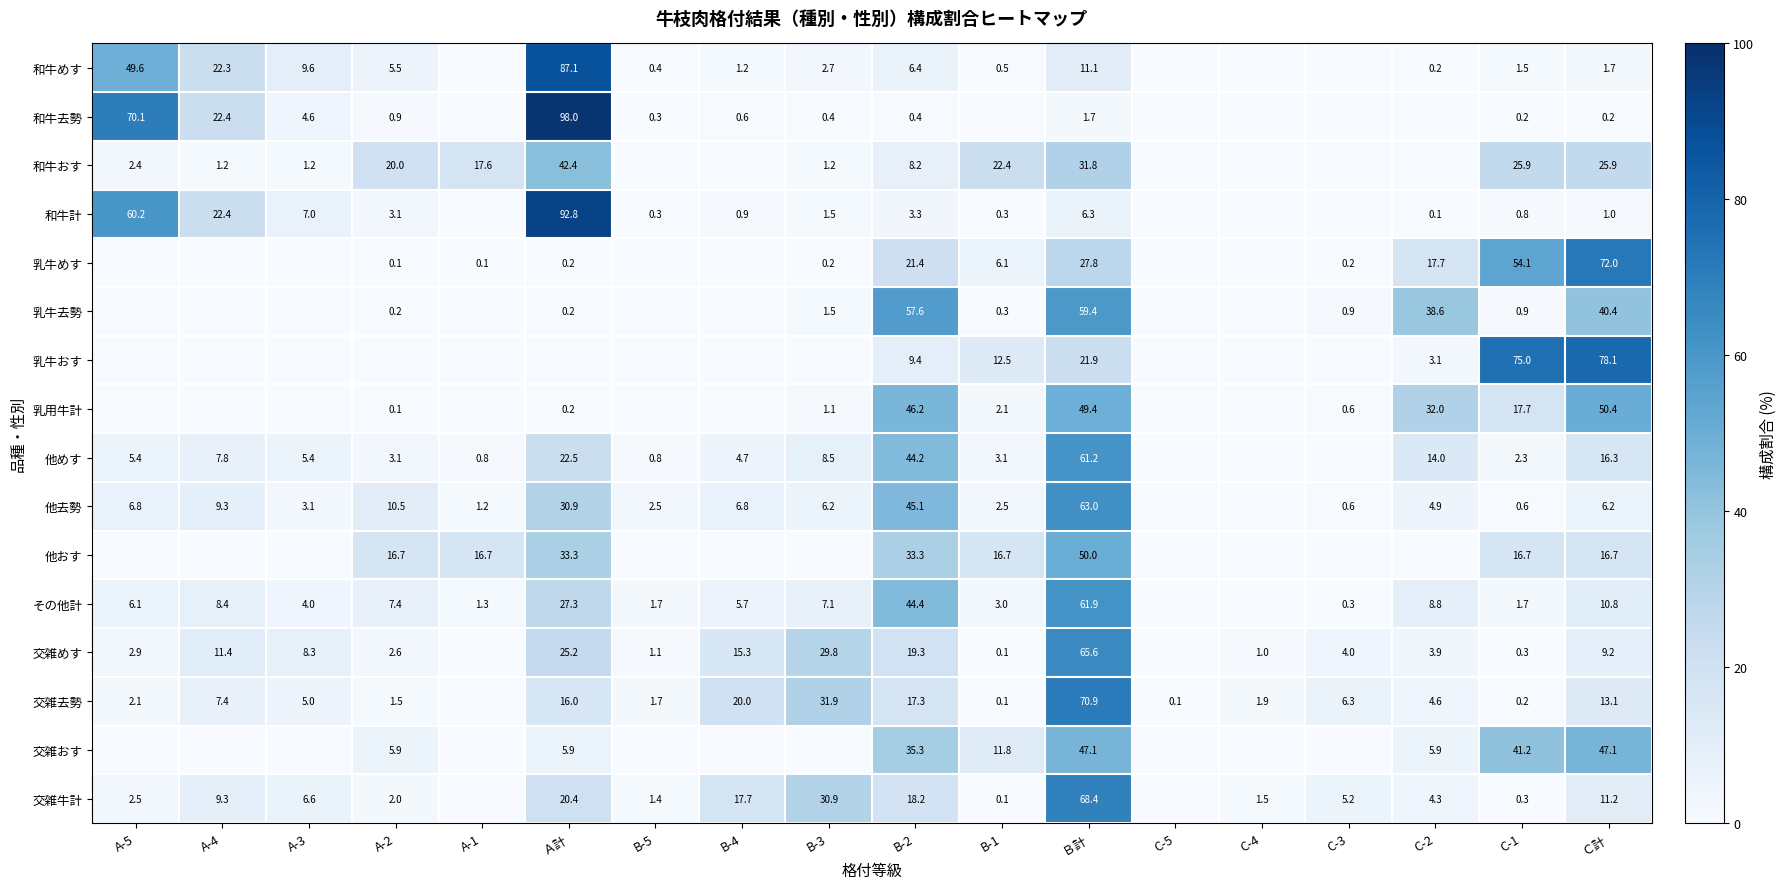

At how many categories does at least one series exceed 38?

7